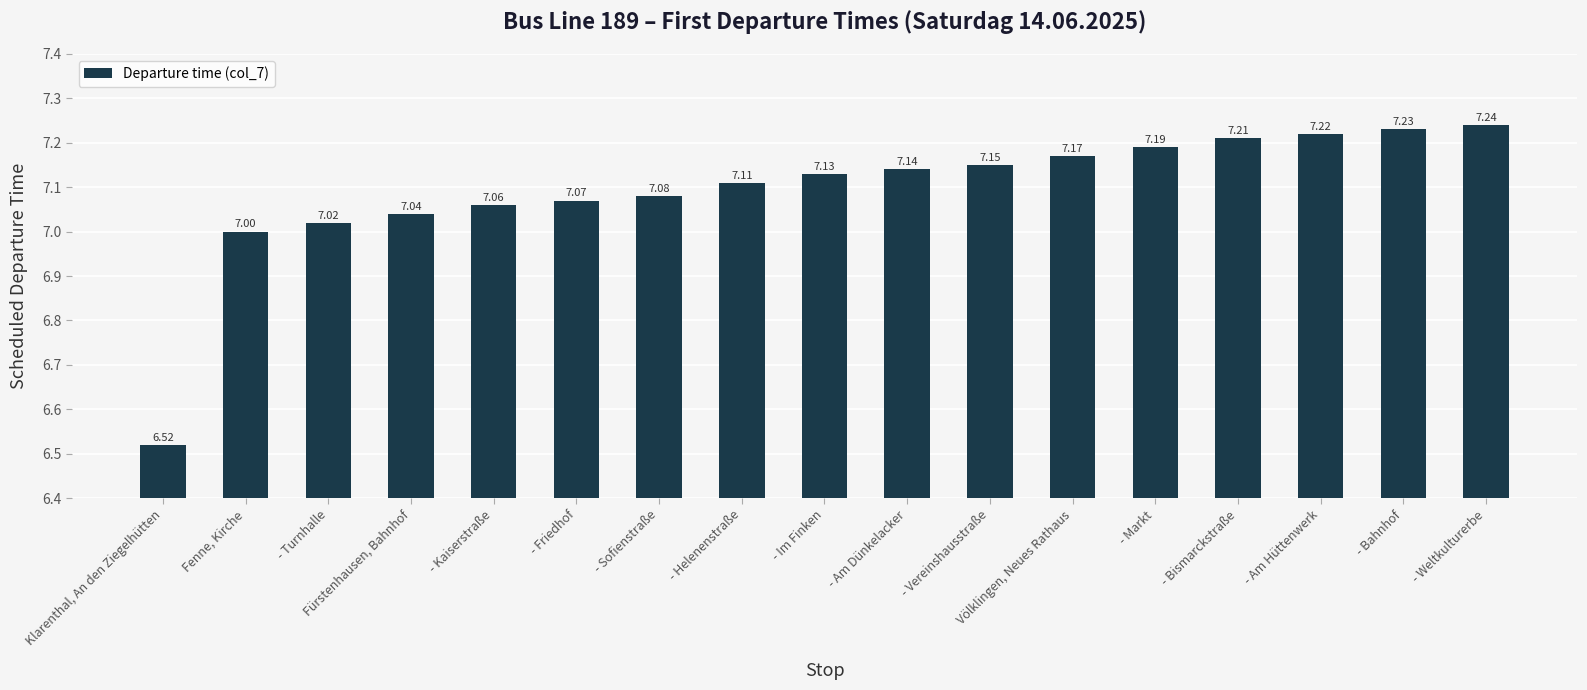

Where is the data nearest to the value 6?

Klarenthal, An den Ziegelhütten